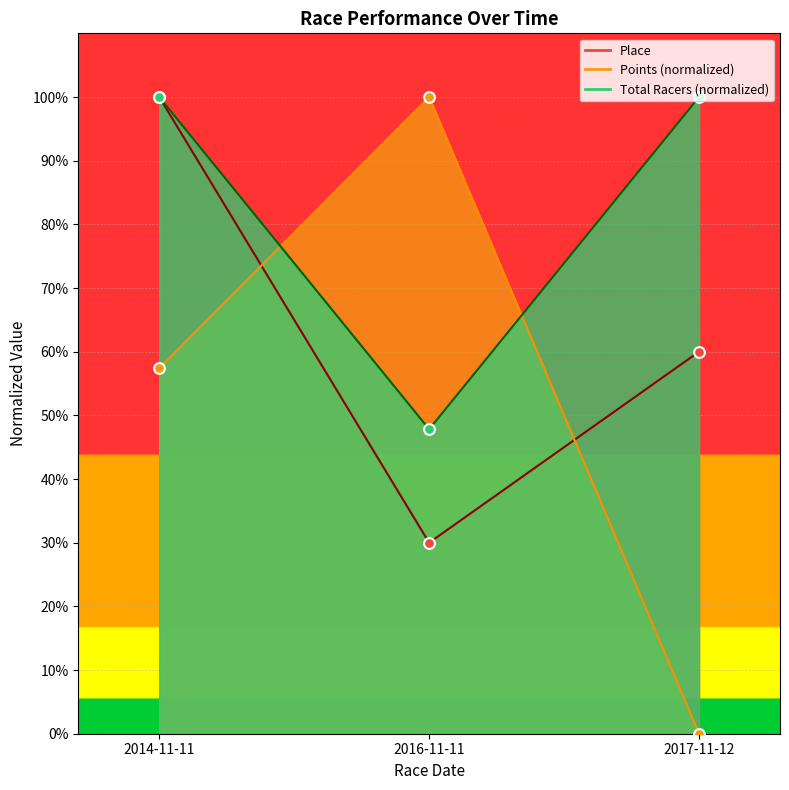

At how many categories does at least one series exceed 14?

3